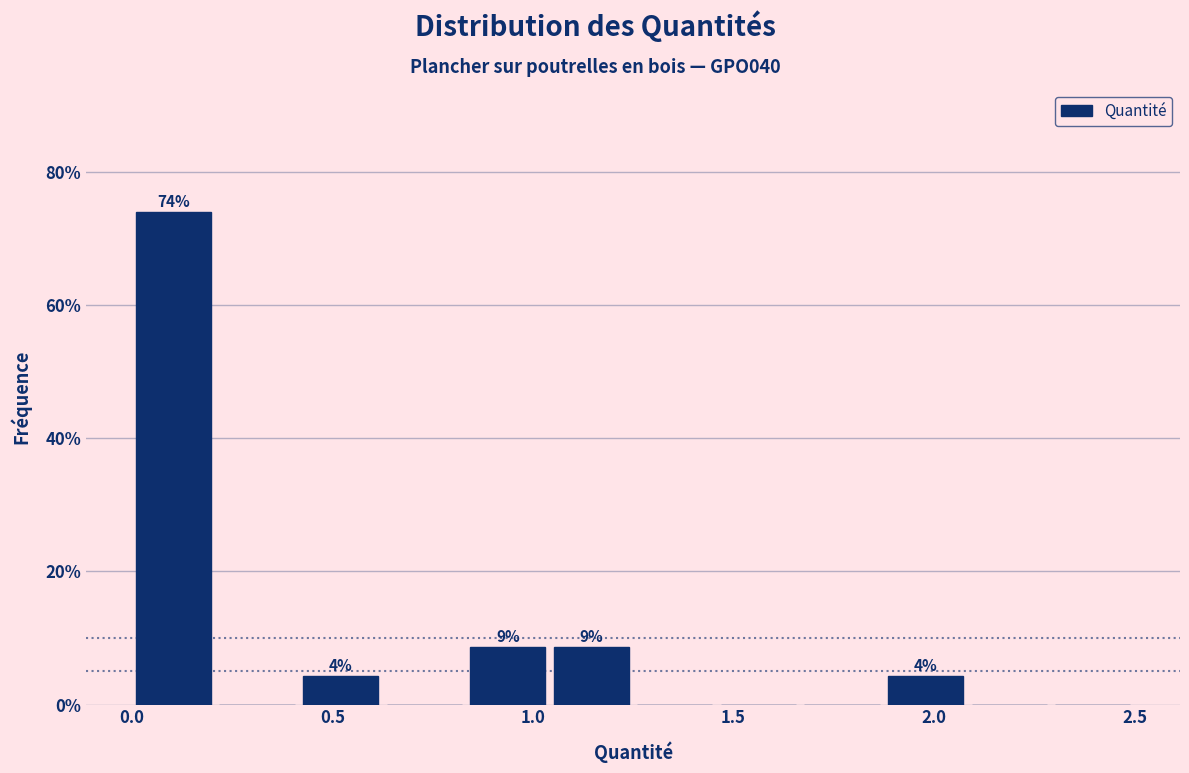

Which range on the x-axis has the tallest bar?

0.00 to 0.20